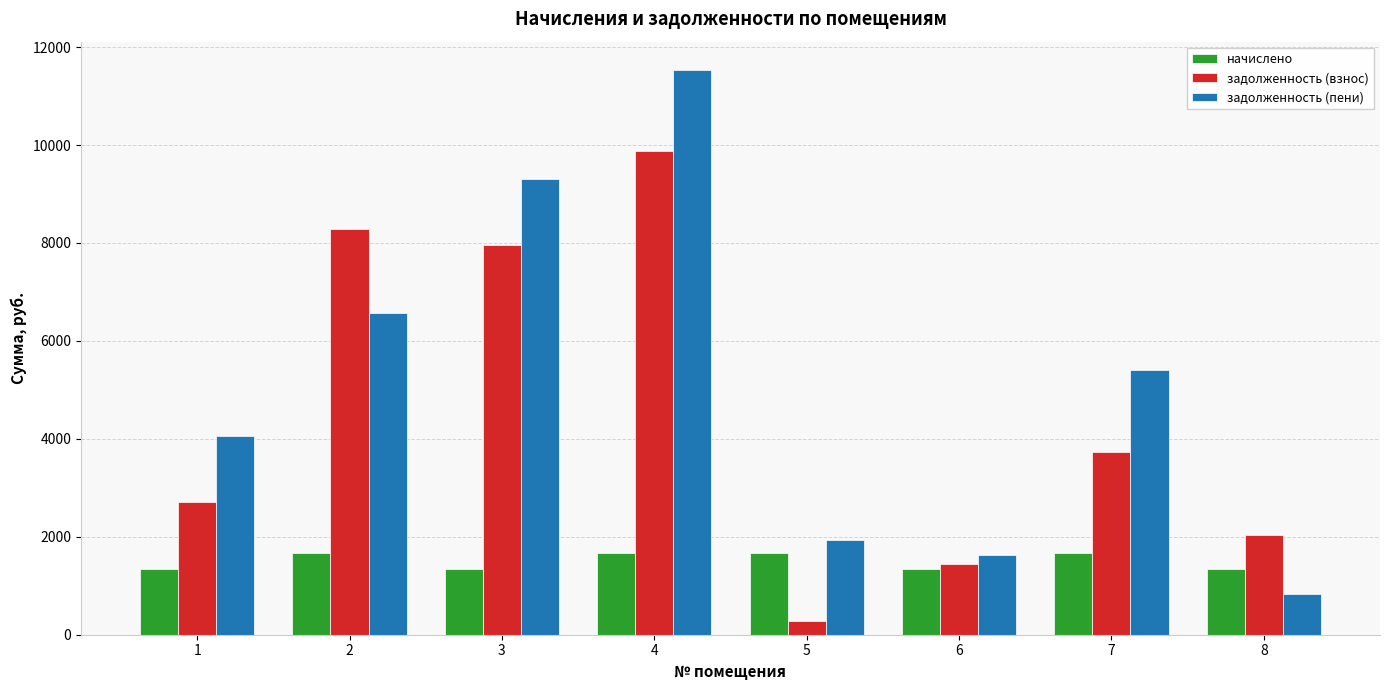

Which series has the widest spread of values?

задолженность (пени)